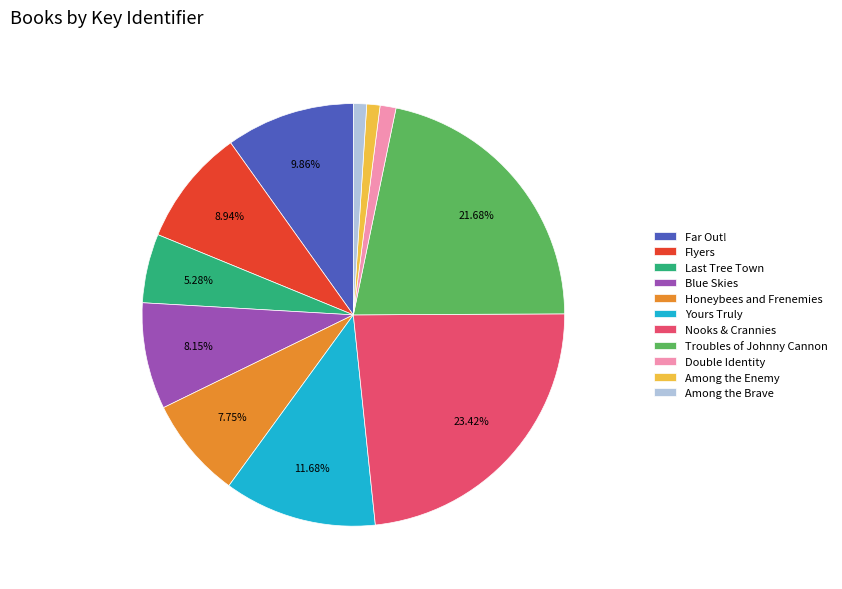

What percentage is the Blue Skies slice, to the nearest percent?

8%